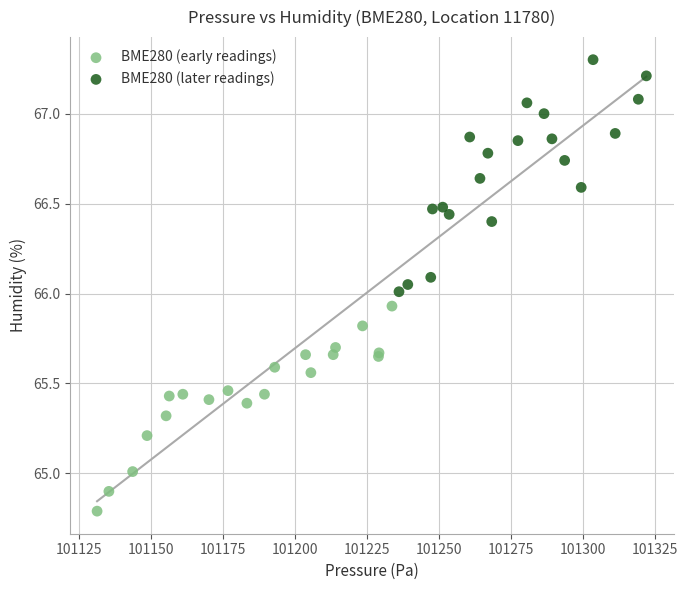

Which series has the widest spread of Y values?

BME280 (later readings)